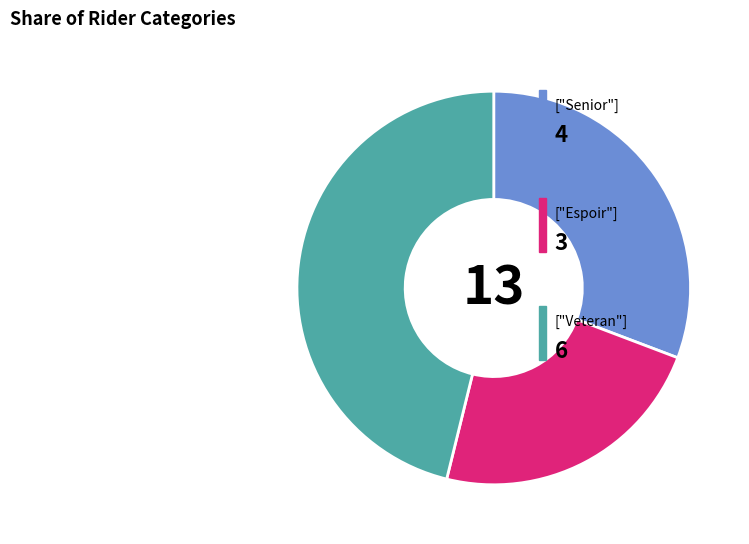

Is there any slice that represents more than half of the pie?

No